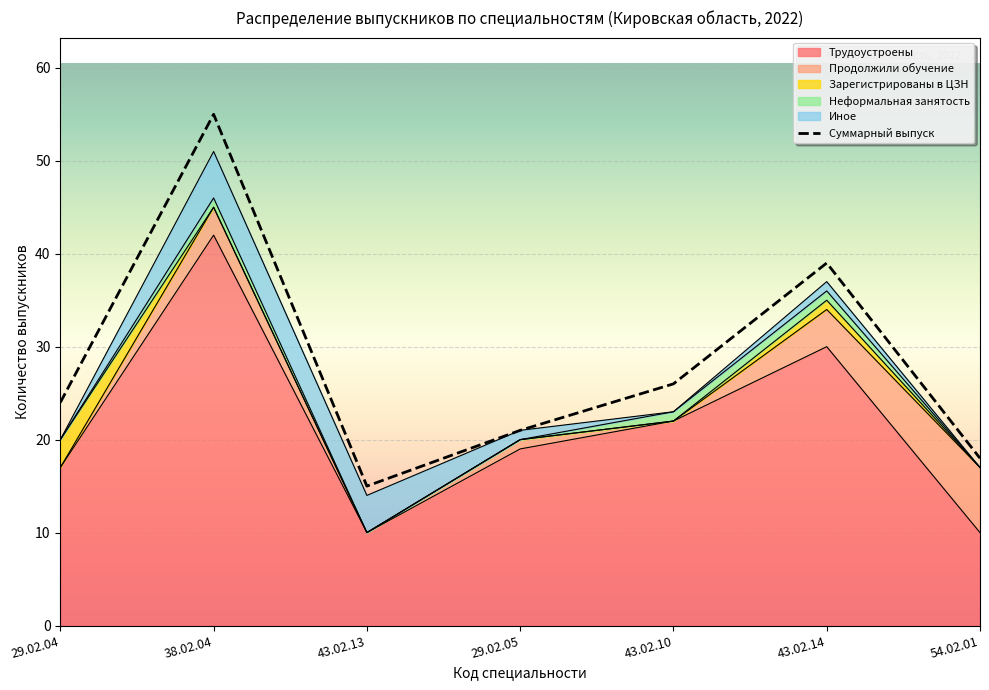

What is the sum of the Иное values at 43.02.10 and 43.02.14?

1